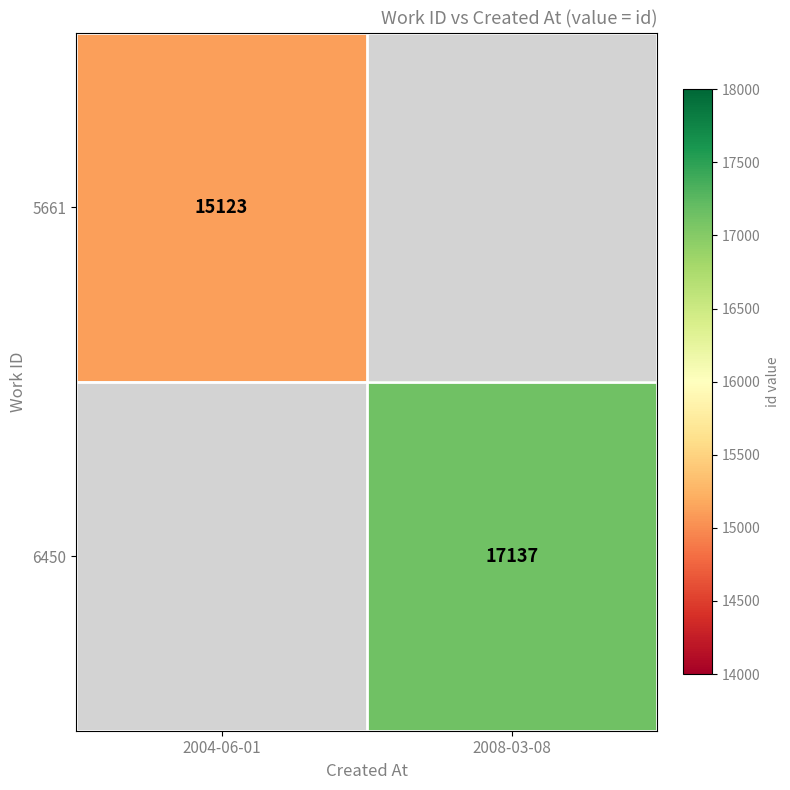

Which category has the lowest value across all series?

2004-06-01